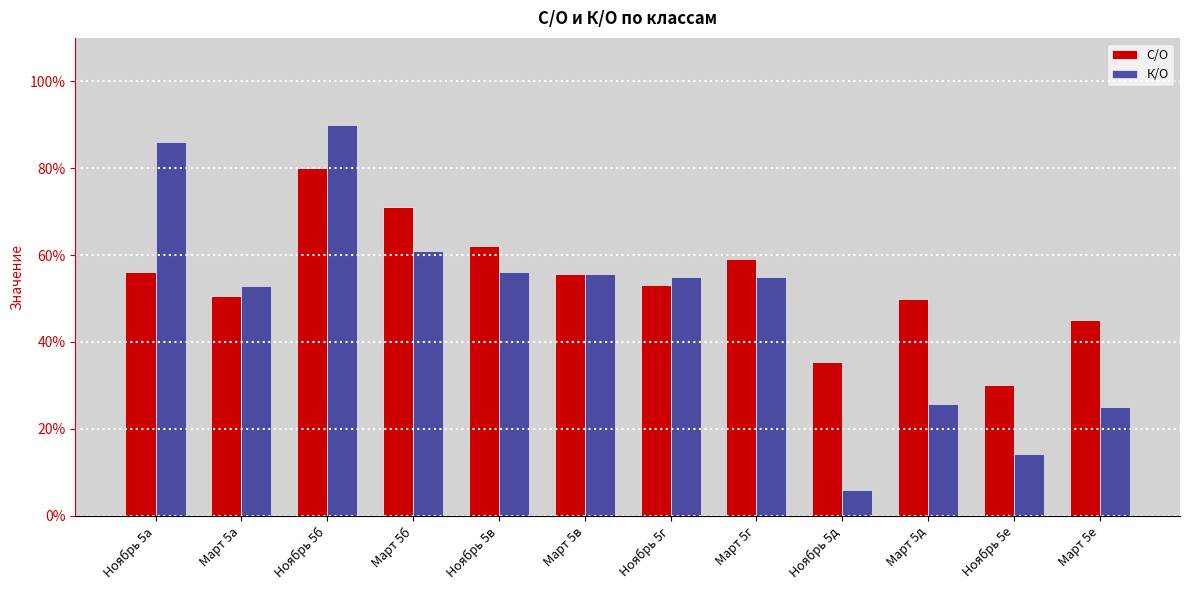

What is the difference between the К/О values at Март 5б and Март 5г?

0.1